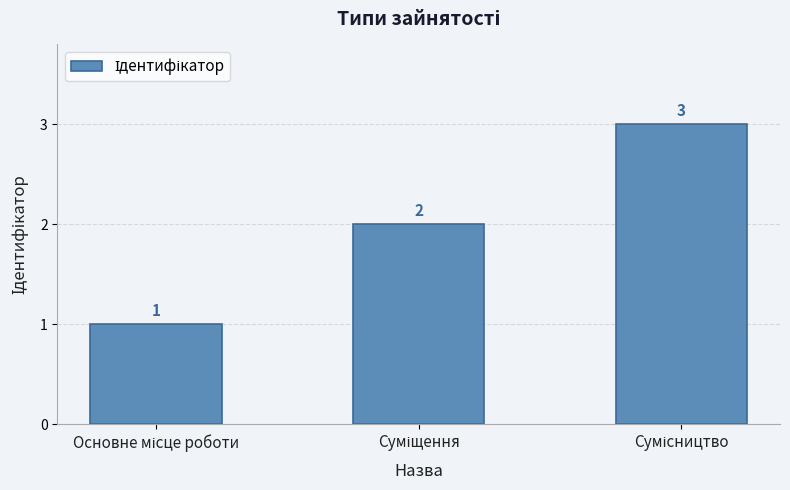

Reading left to right, transcribe all the data shown in this chart.

1	2	3